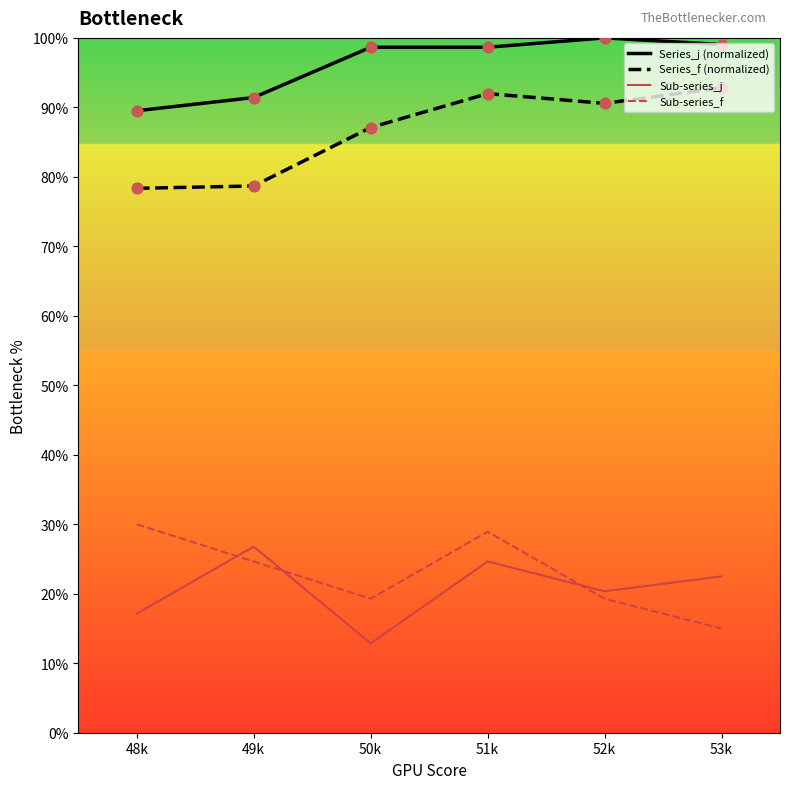

At which category is the sum across all series the highest?

51k